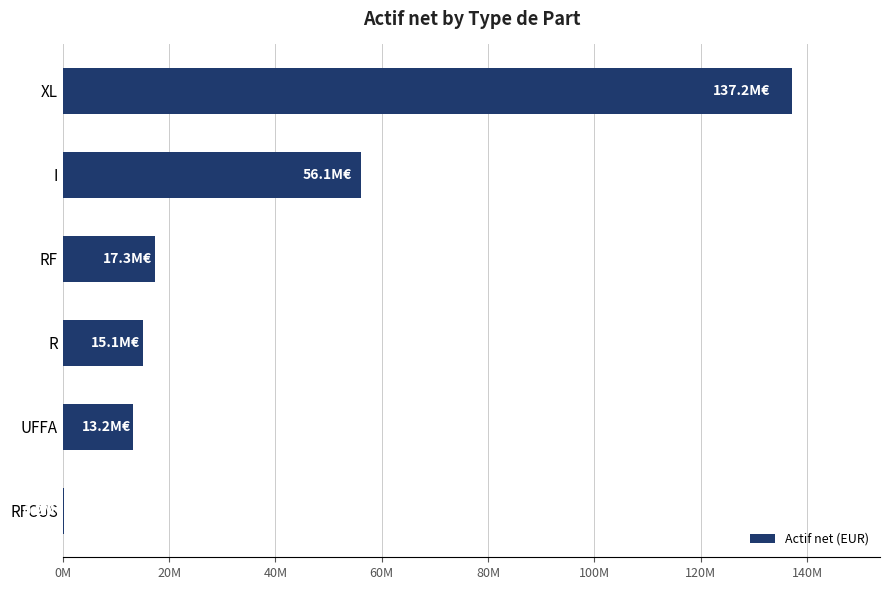

Are the bars horizontal?

Yes